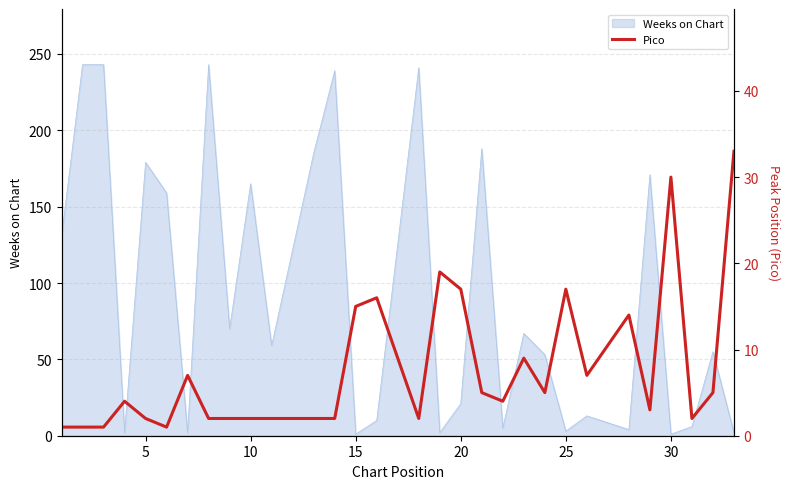

What is the highest value of the Weeks on Chart series?

243